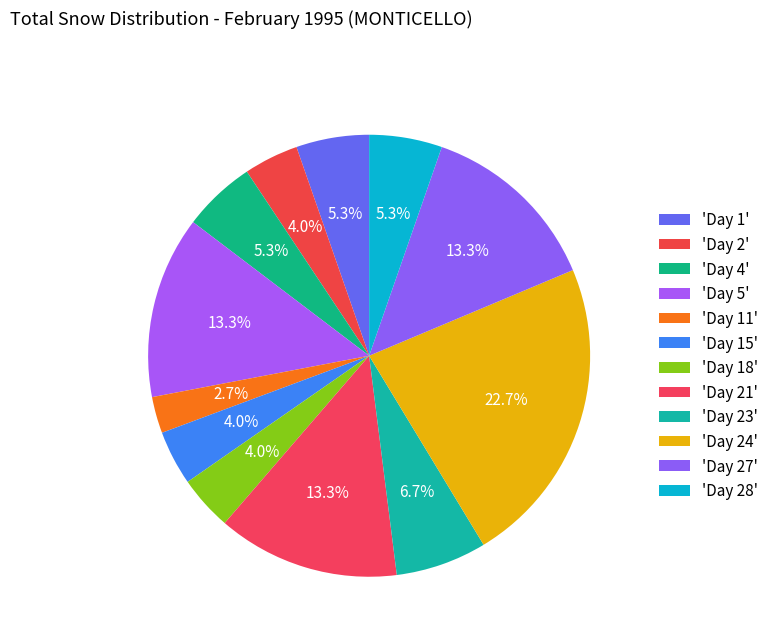

Count the number of slices in the pie.

12